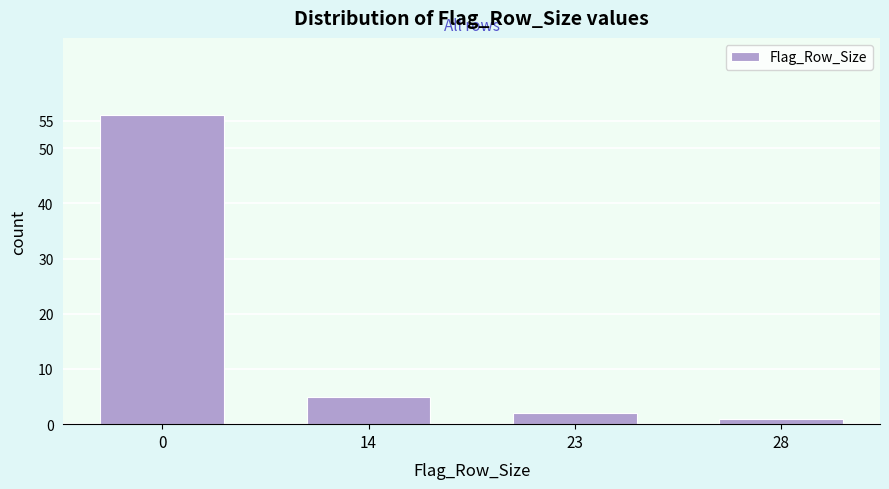

Reading right to left, extract all data points from this chart.

1	2	5	56